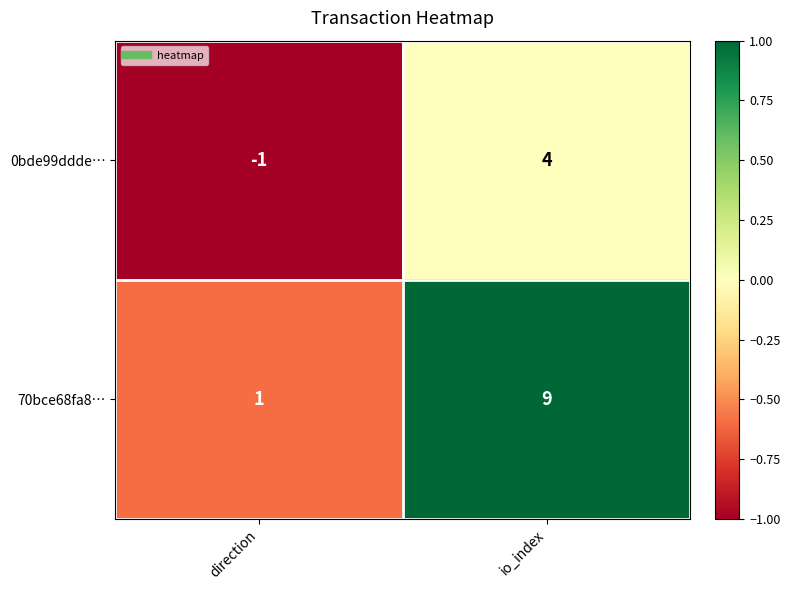

Which label corresponds to the smallest value in the chart?

direction